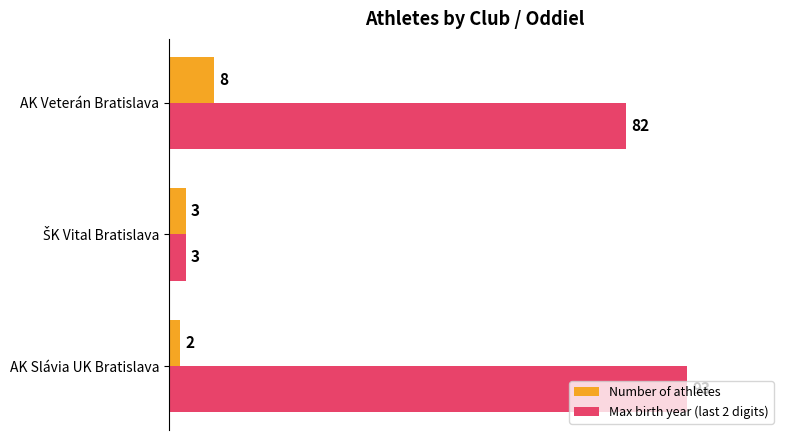

Count the Number of athletes values in the range 2 to 8.

3